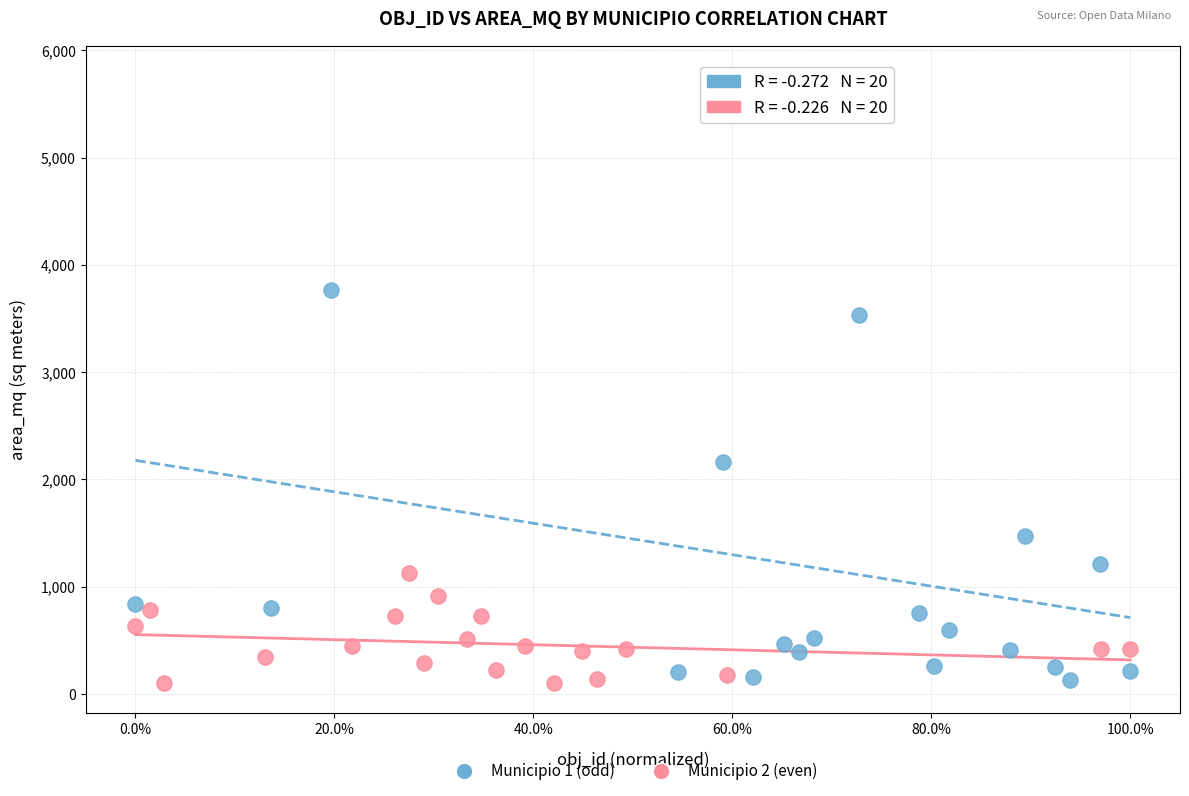

Which series contains the highest Y value?

Municipio 1 (odd)